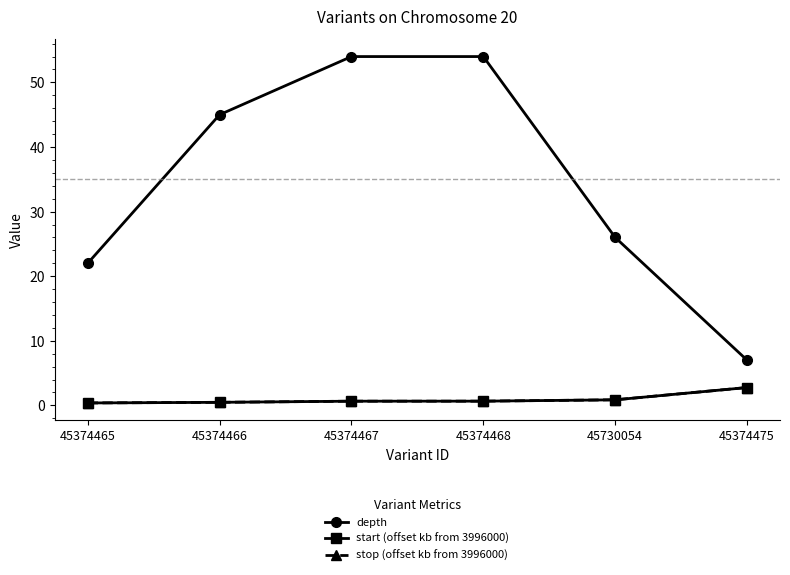

Which series changed the most between 45374467 and 45374475?

depth